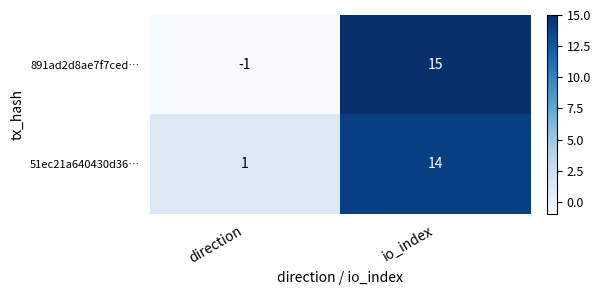

At how many categories does at least one series exceed 10?

1